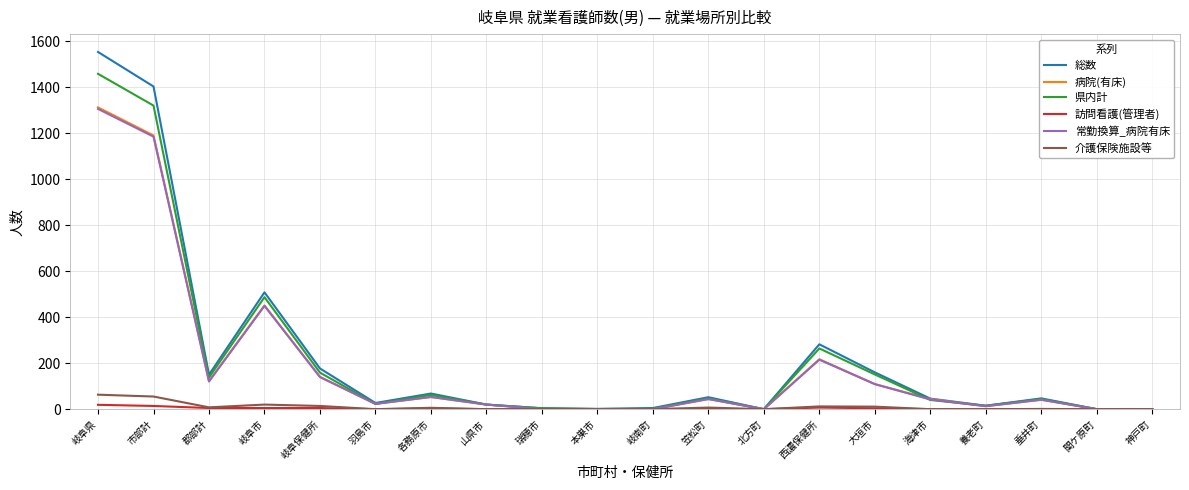

Which series changed the most between 岐阜保健所 and 神戸町?

総数